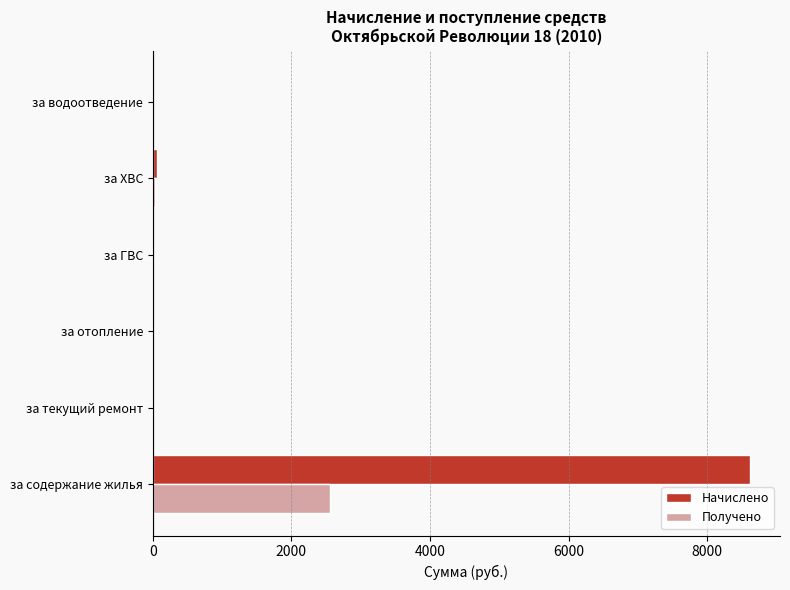

The value of Получено at за текущий ремонт is 0.0. True or false?

True